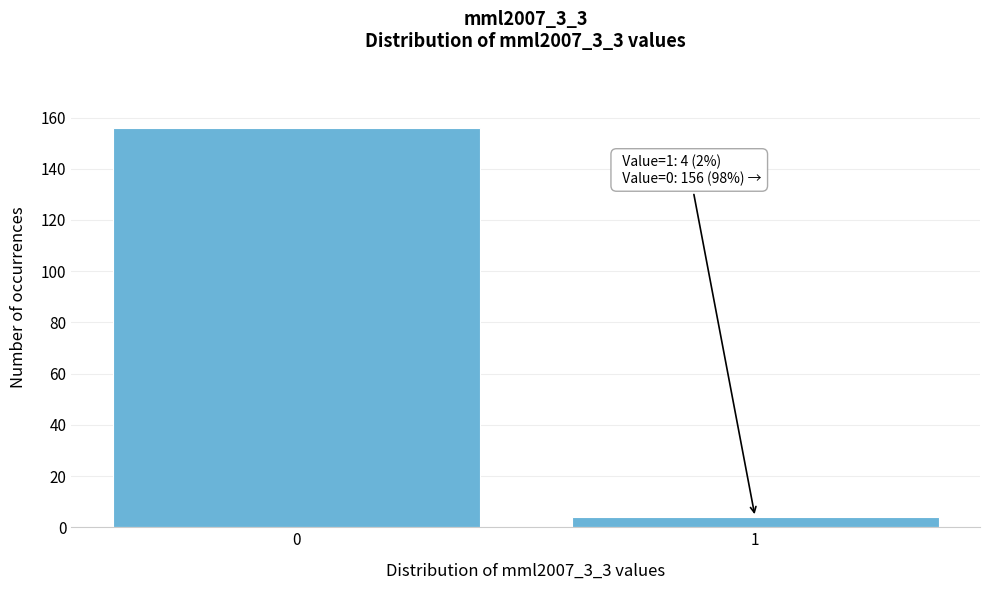

Reading left to right, extract all data points from this chart.

156	4